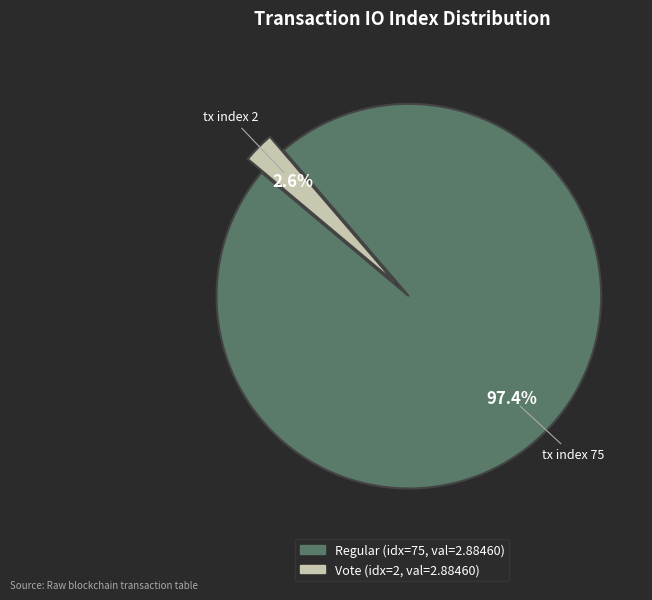

Which has a higher value, tx index 75 or tx index 2?

tx index 75